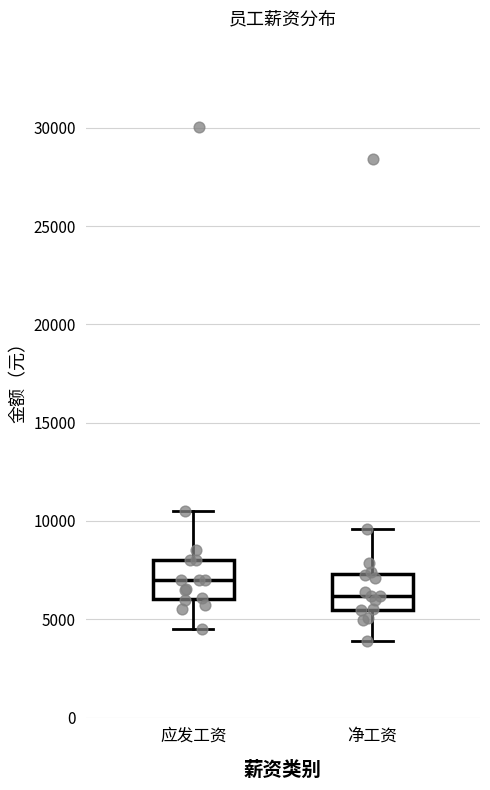

Where does the upper whisker of the box for 净工资 end on the y-axis? The values are not printed on the chart, so give them approximately, as read against the axis.

9500